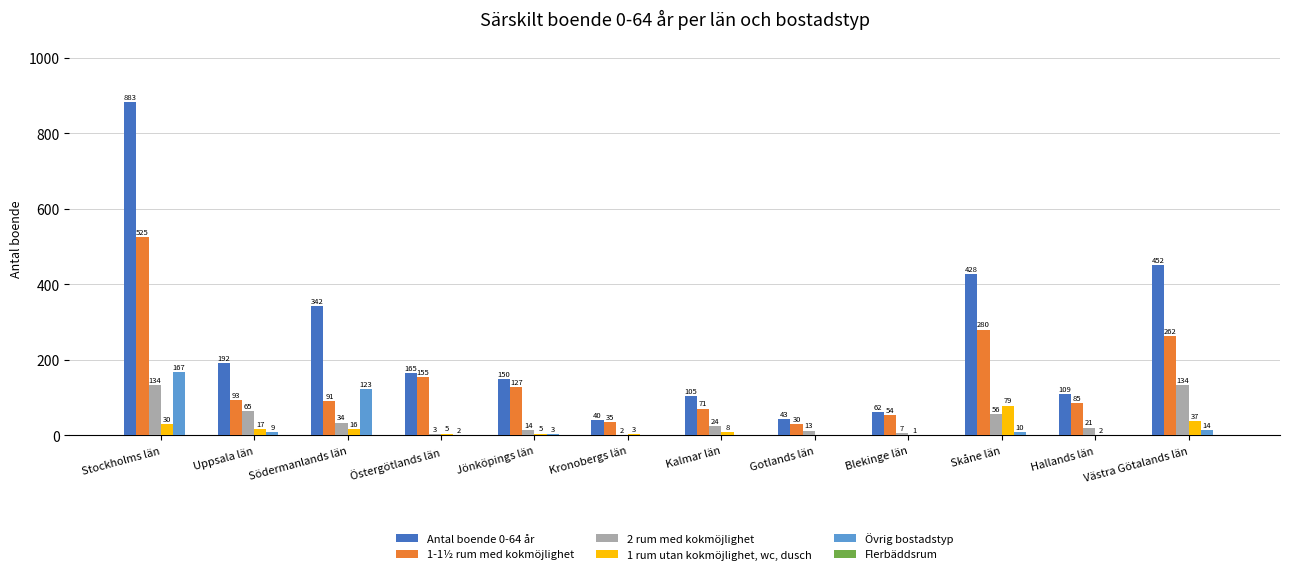

Are the bars horizontal?

No